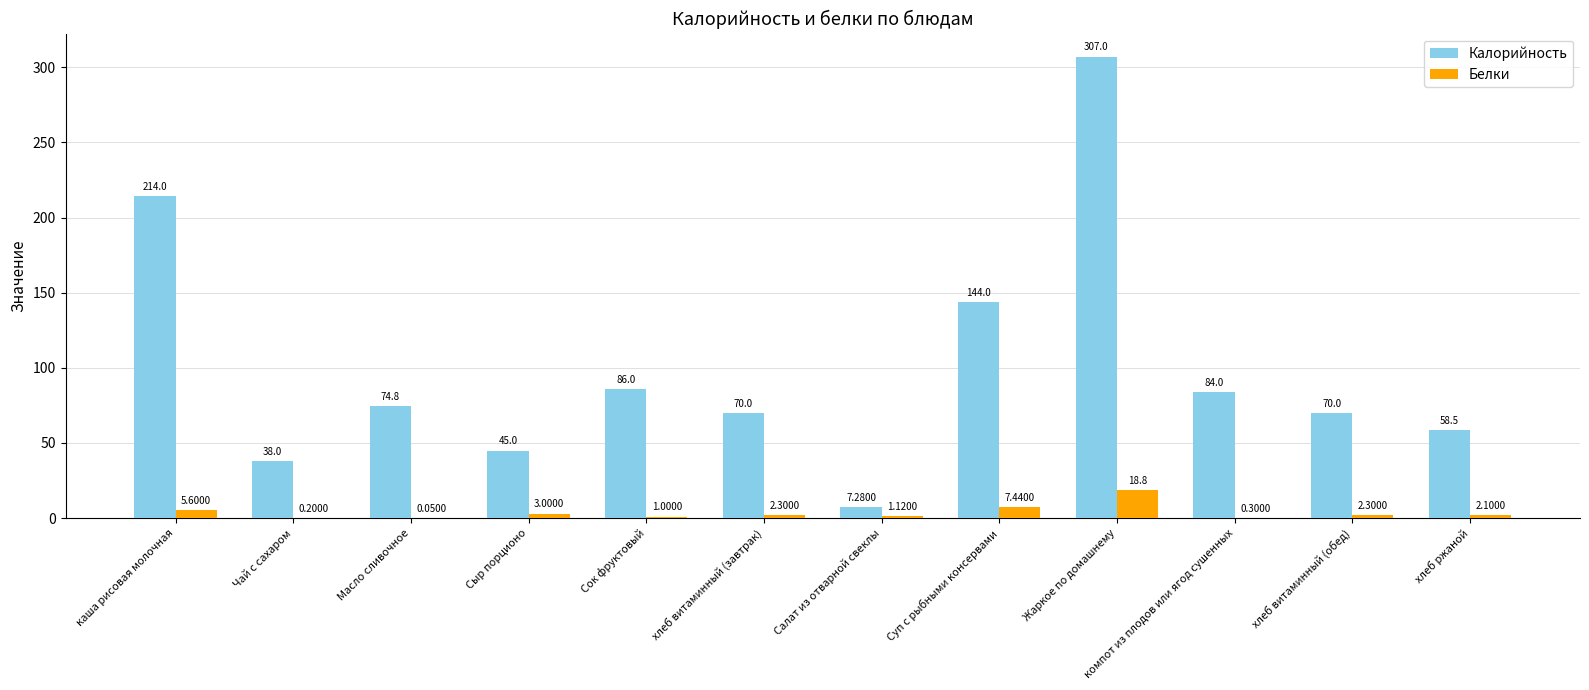

Which series changed the most between Чай с сахаром and Жаркое по домашнему?

Калорийность